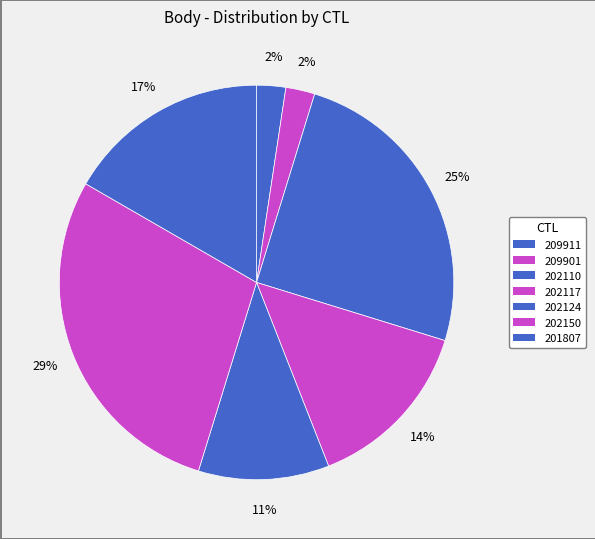

Which category has the smallest portion of the pie?

209911